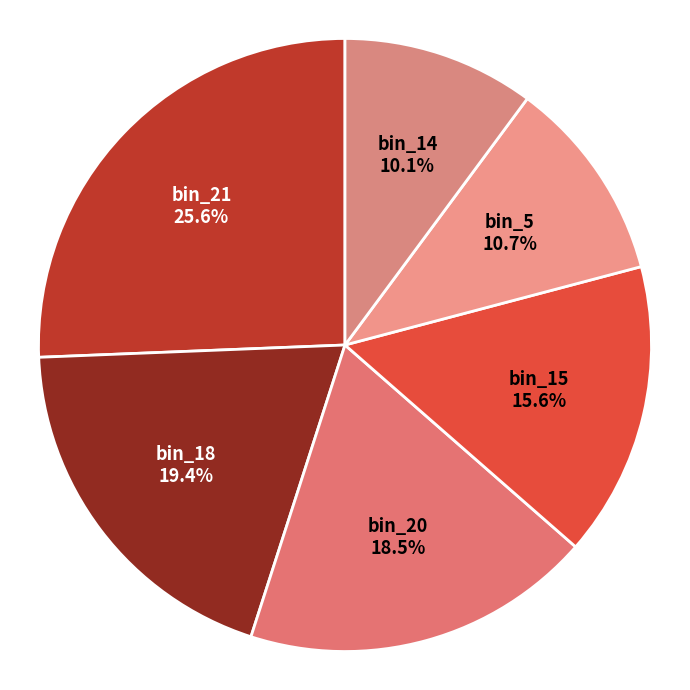

Approximately how many times larger is the value at bin_20 compared to bin_18?

1.0